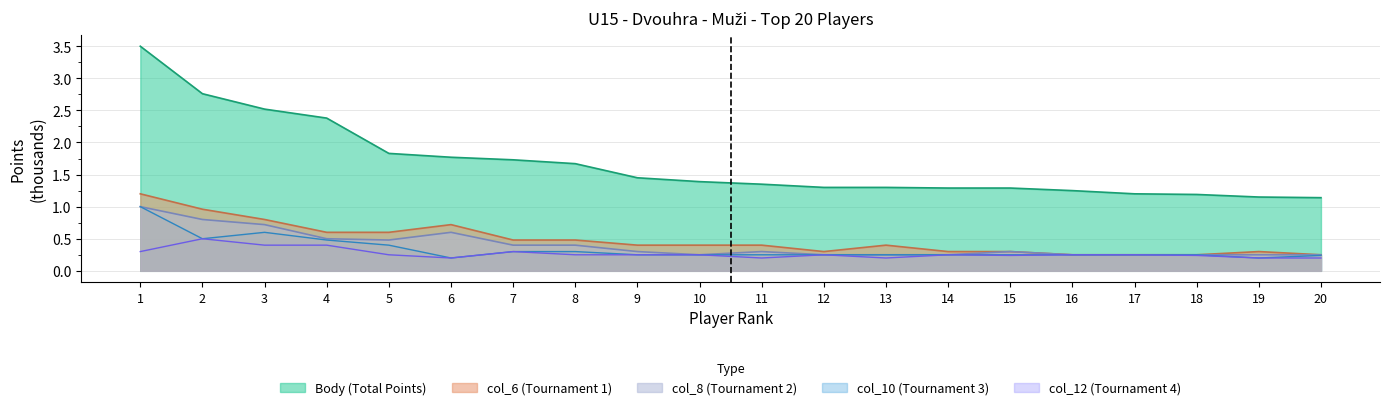

What is the difference between the col_8 values at 4 and 16?

0.2